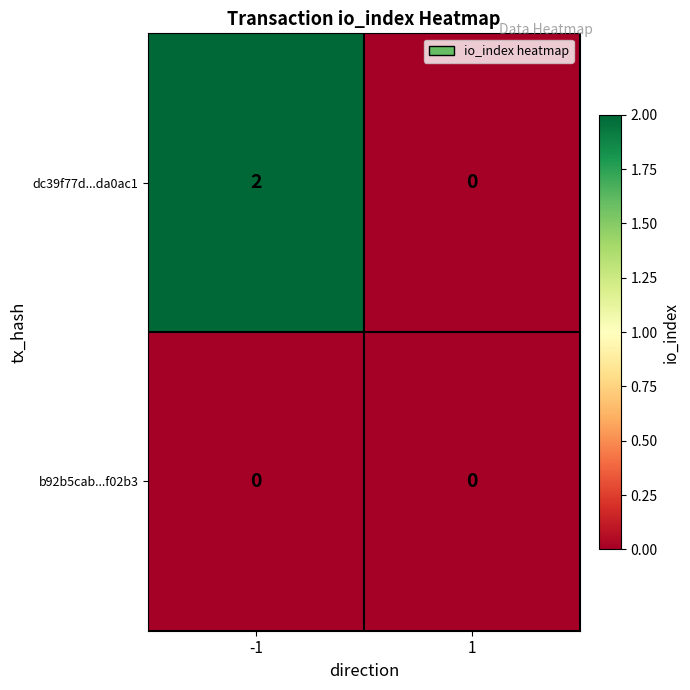

Which series has the largest total across all categories?

dc39f77d...da0ac1